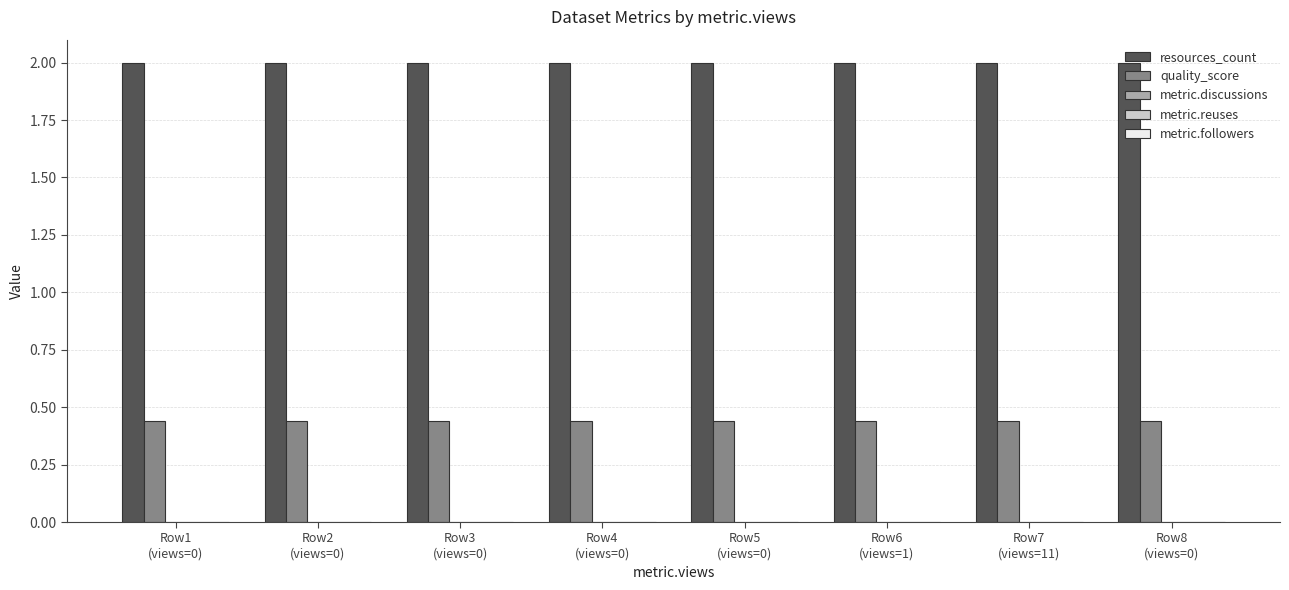

What is the greatest value displayed?

2.0